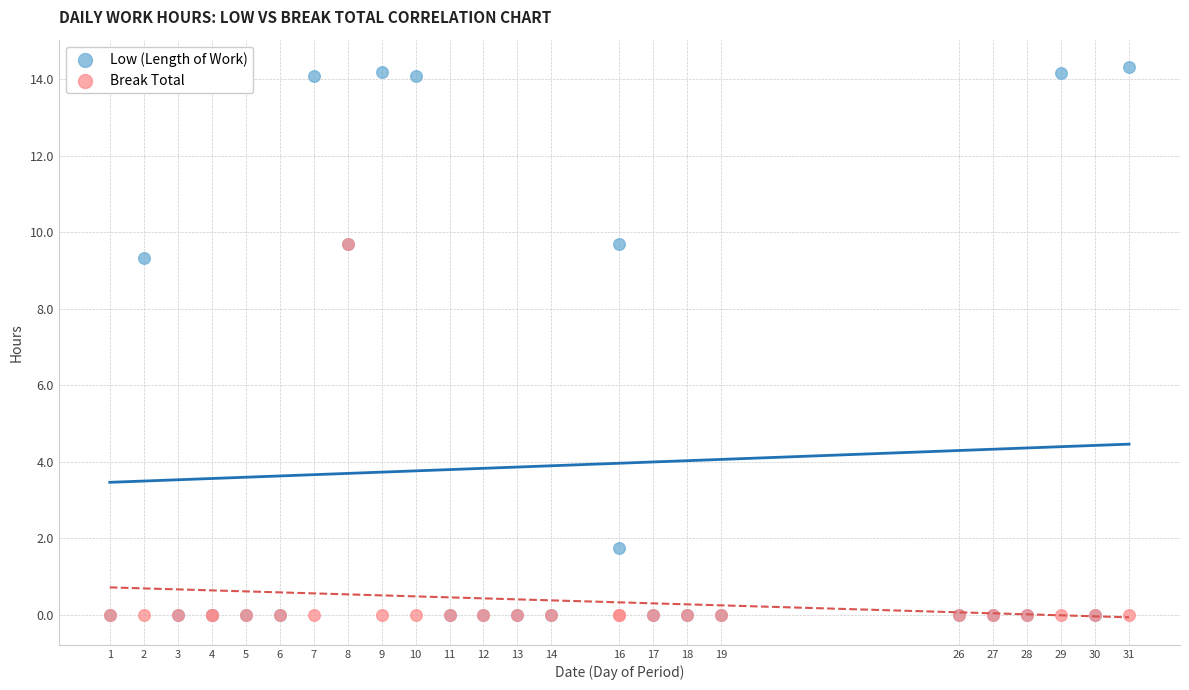

Across all series, what Y value is closest to 7?

9.3